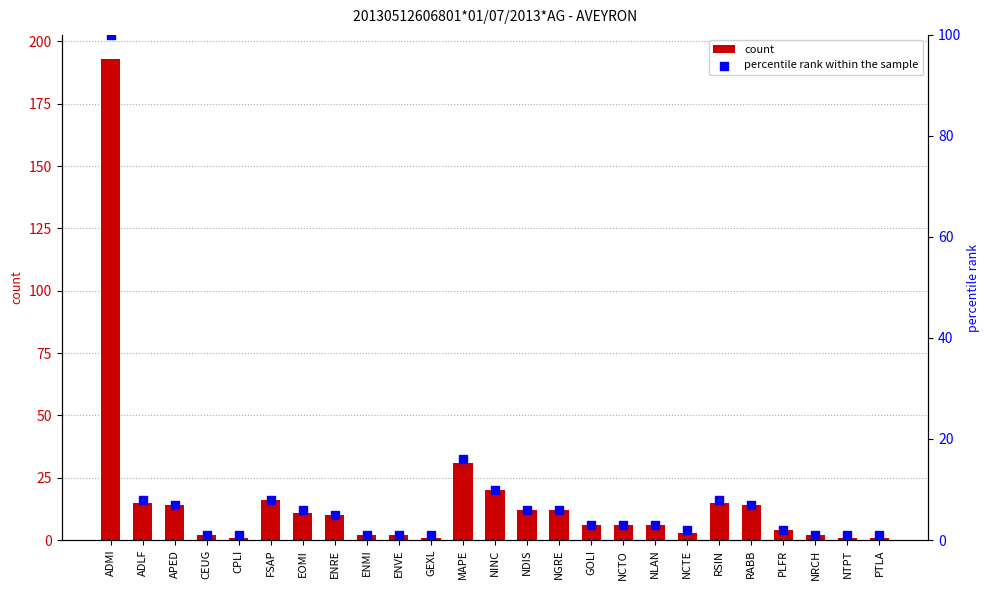

Is the value of percentile rank within the sample at PTLA greater than the value of count at RSIN?

No